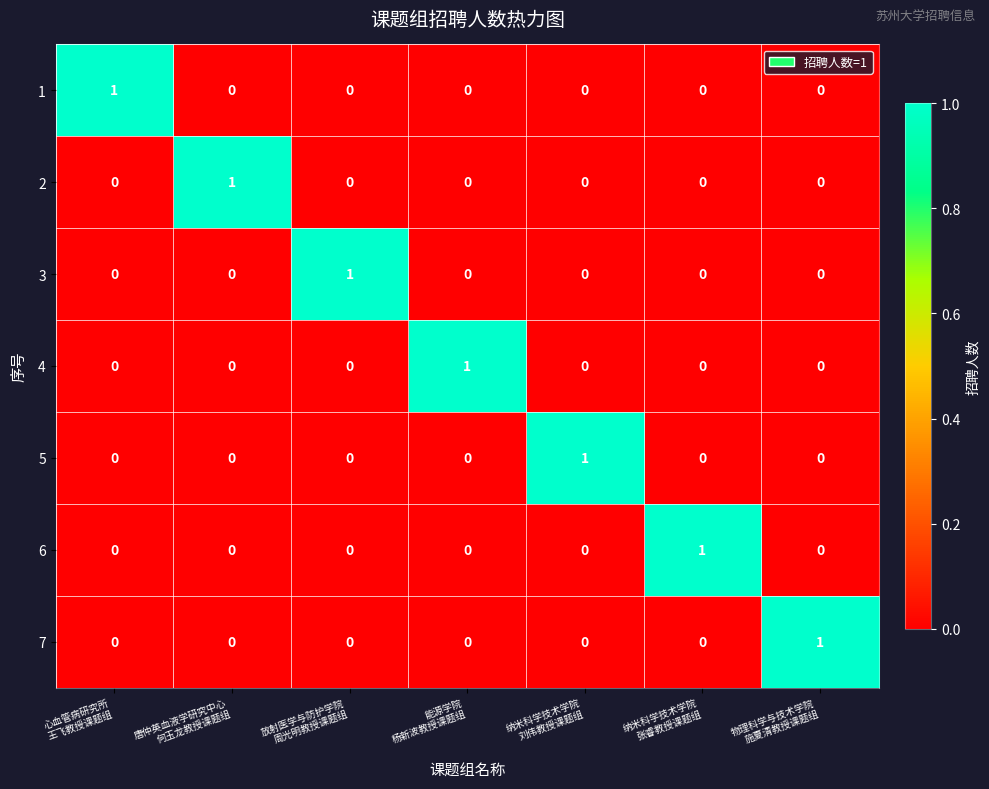

How many 6 values are between 0 and 1?

7